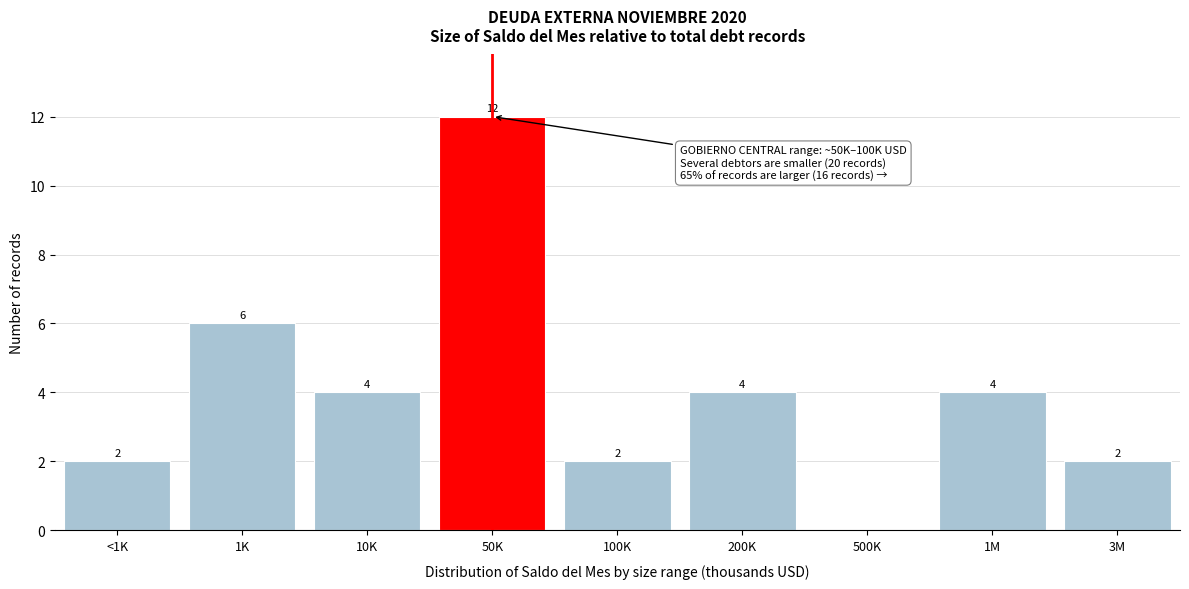

Reading left to right, list all the values displayed in this chart.

<1K=2	1K=6	10K=4	50K=12	100K=2	200K=4	500K=0	1M=4	3M=2